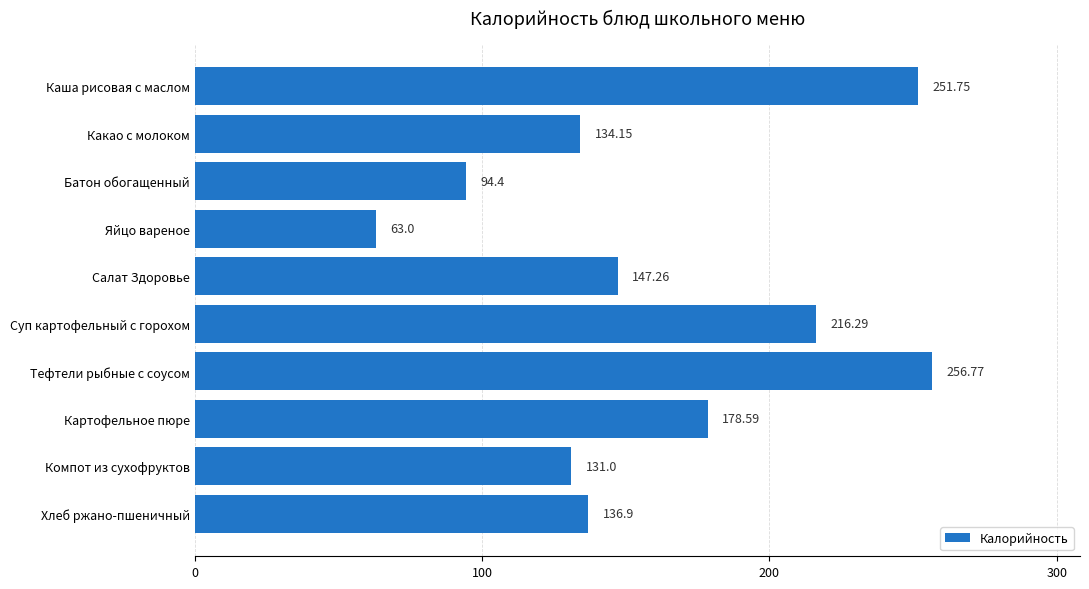

What is the change in value from Яйцо вареное to Компот из сухофруктов?

+68.0